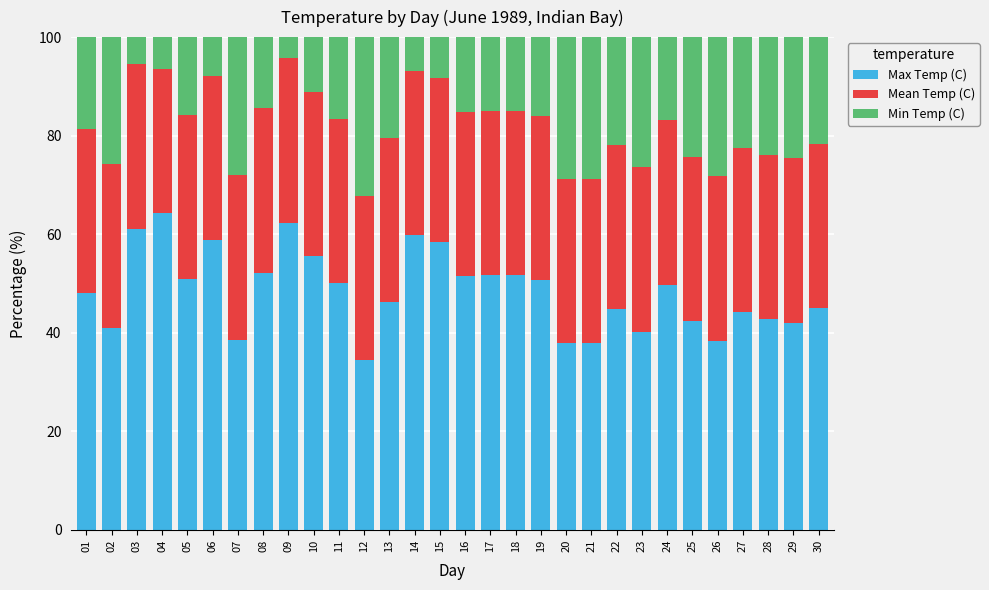

At which label does Max Temp (C) reach its minimum?

12